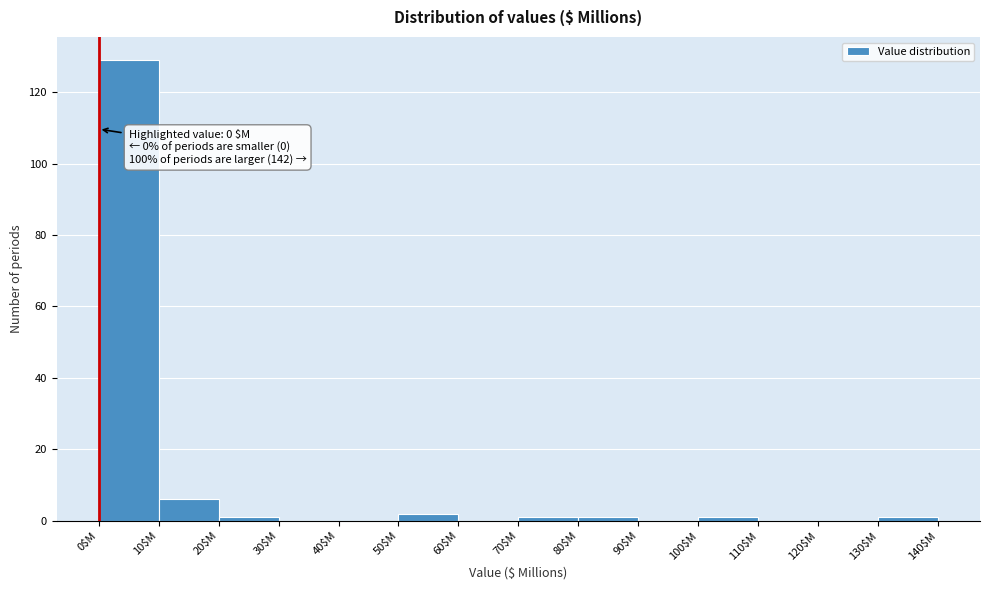

Over which range of the x-axis is the bar tallest?

0 to 10